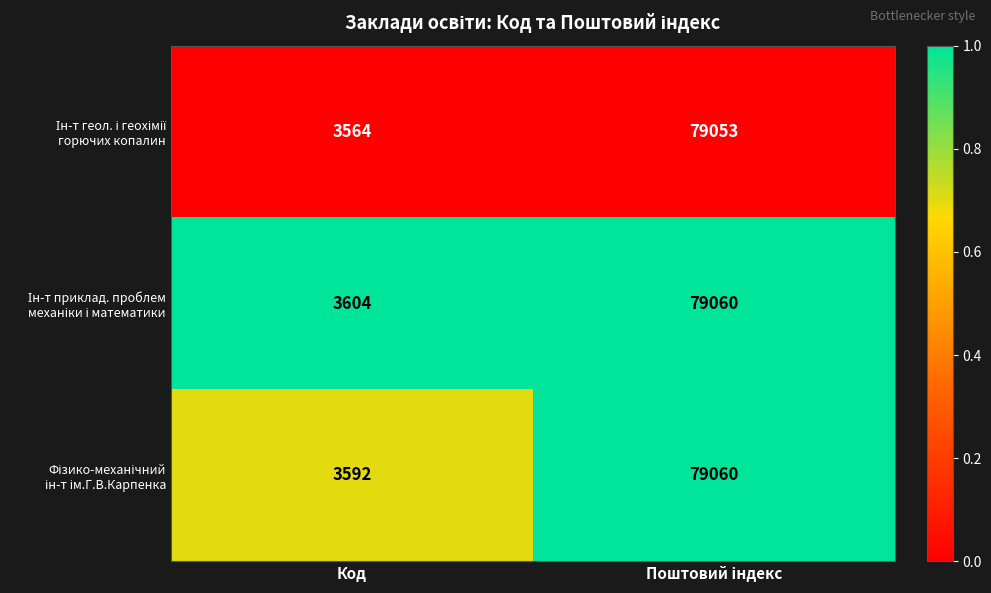

What is the spread (max minus min) of values at Код?

40